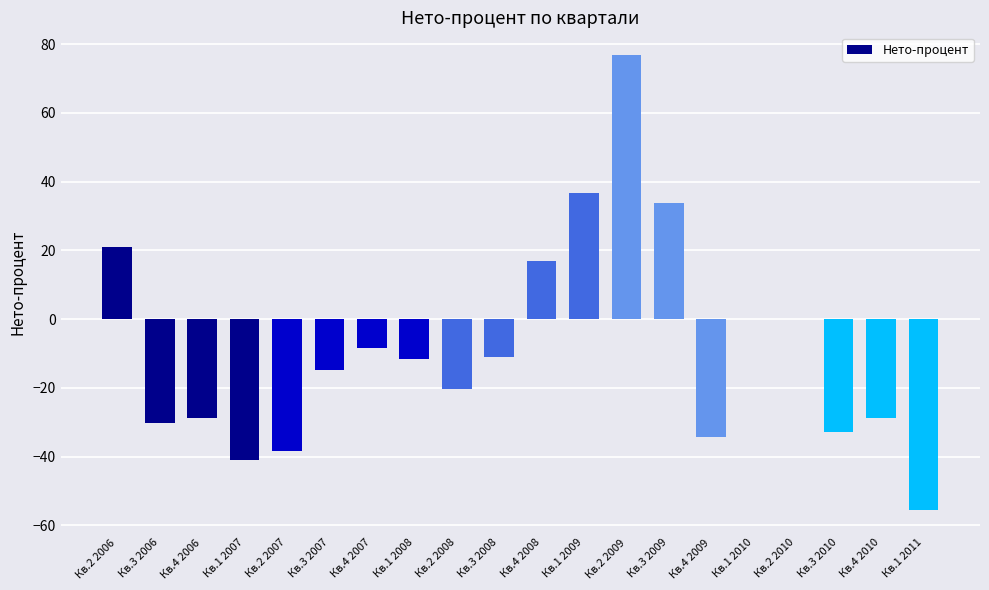

Is it true that the value at Кв.1 2010 is 43.2?

False